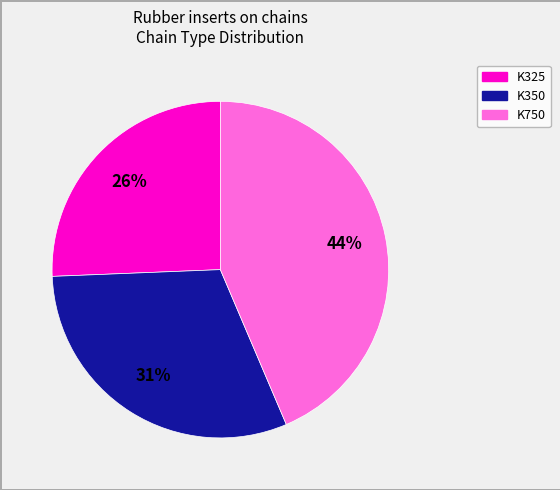

To the nearest percent, what is the difference between the largest and smallest slice percentages?

18%